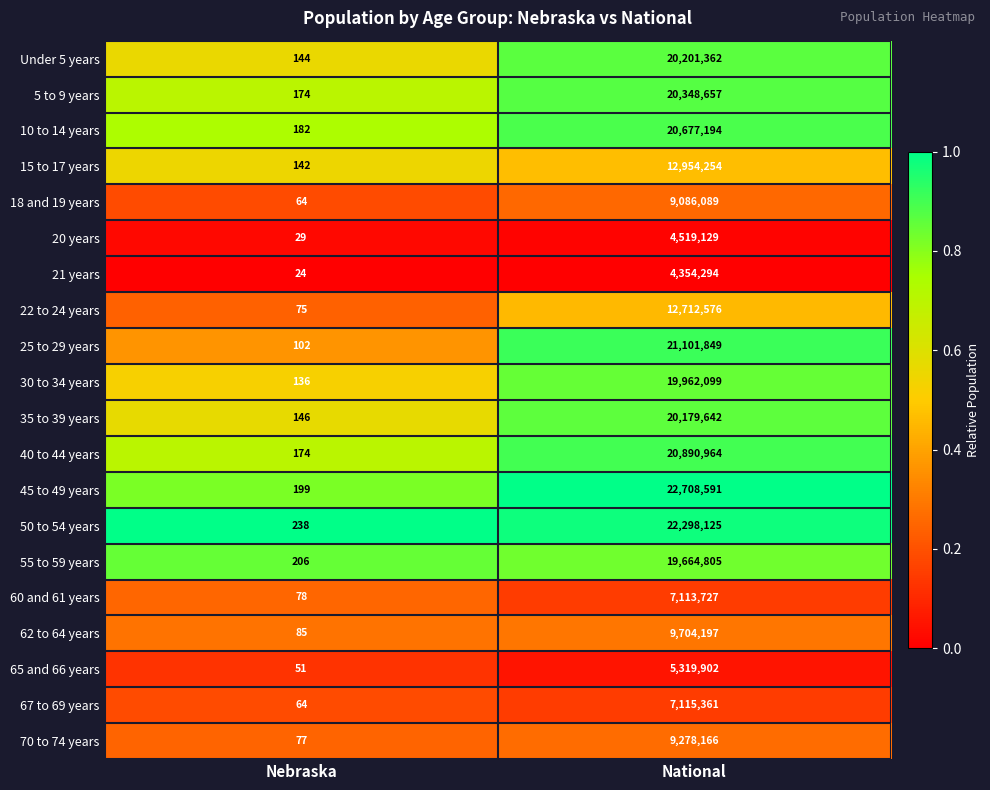

At which label is 30 to 34 years closest to 9981117?

Nebraska